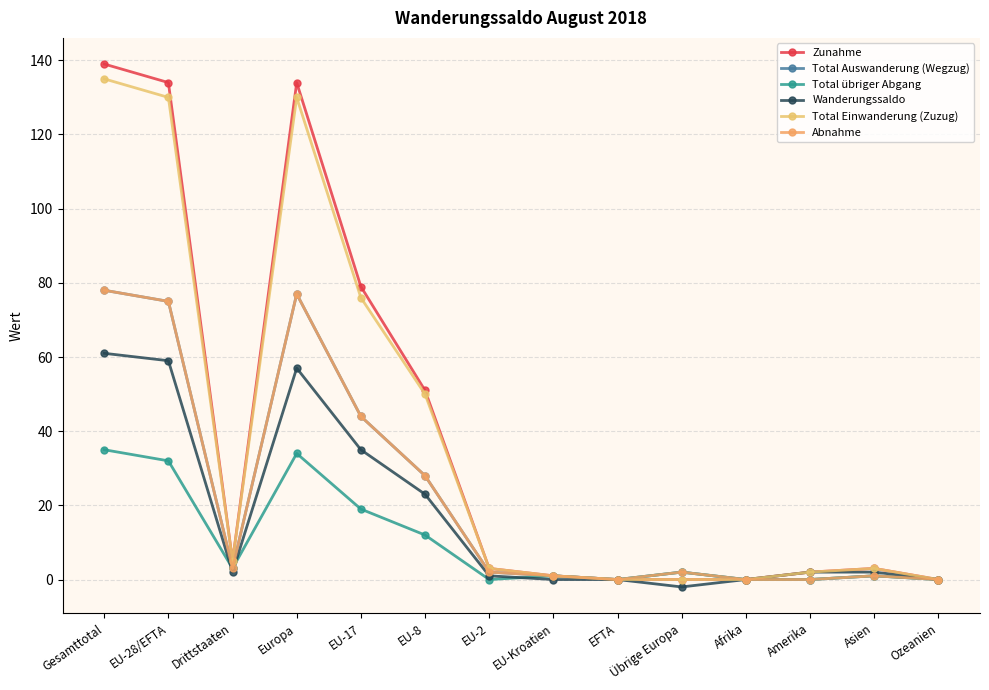

List the labels in order of Total Auswanderung (Wegzug) value, smallest first.

EFTA, Afrika, Amerika, Ozeanien, EU-Kroatien, Asien, EU-2, Übrige Europa, Drittstaaten, EU-8, EU-17, EU-28/EFTA, Europa, Gesamttotal